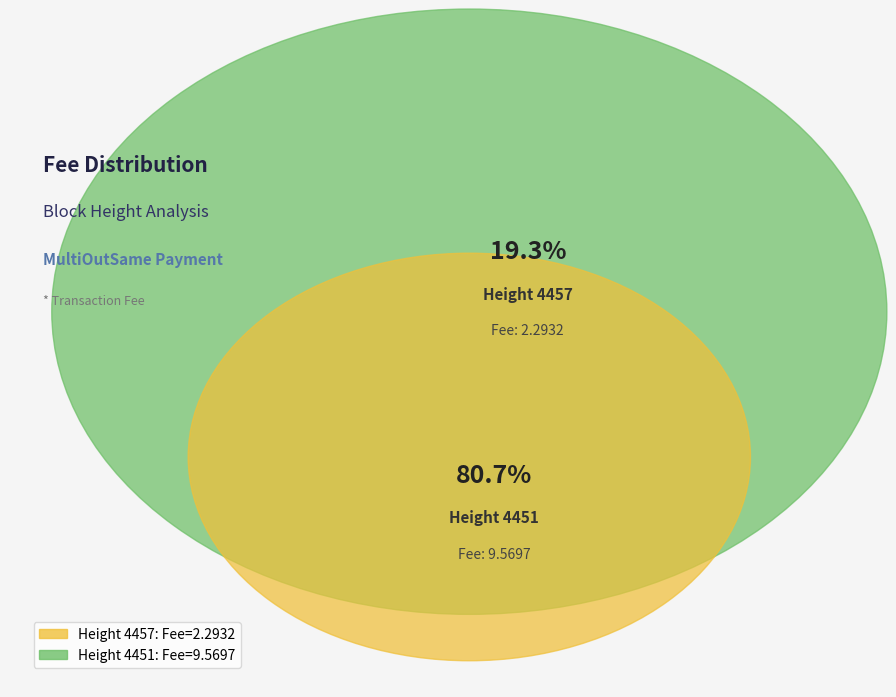

How many slices are in this pie chart?

2